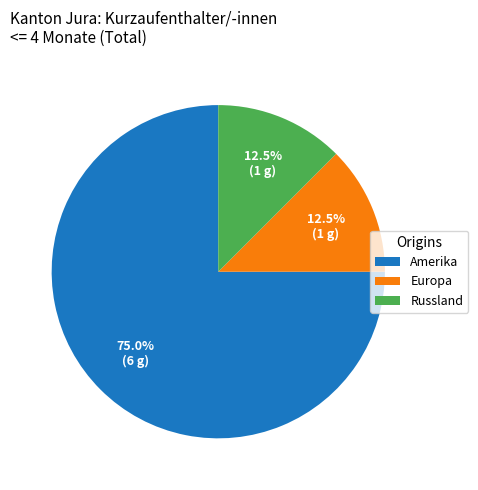

To the nearest percent, what is the difference between the Russland and Amerika slice percentages?

62%